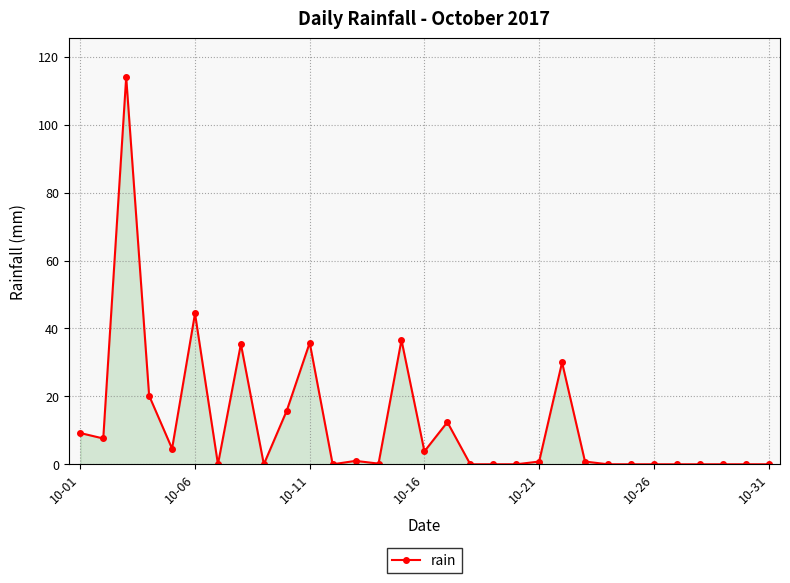

What is the maximum value shown in the chart?

114.0